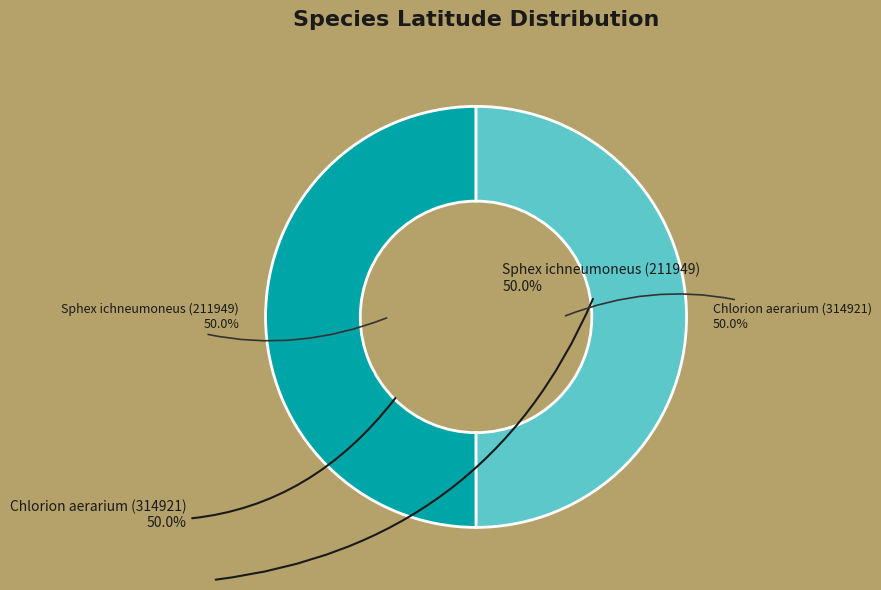

How much of the chart is everything except Chlorion aerarium (314921)?

50.0%